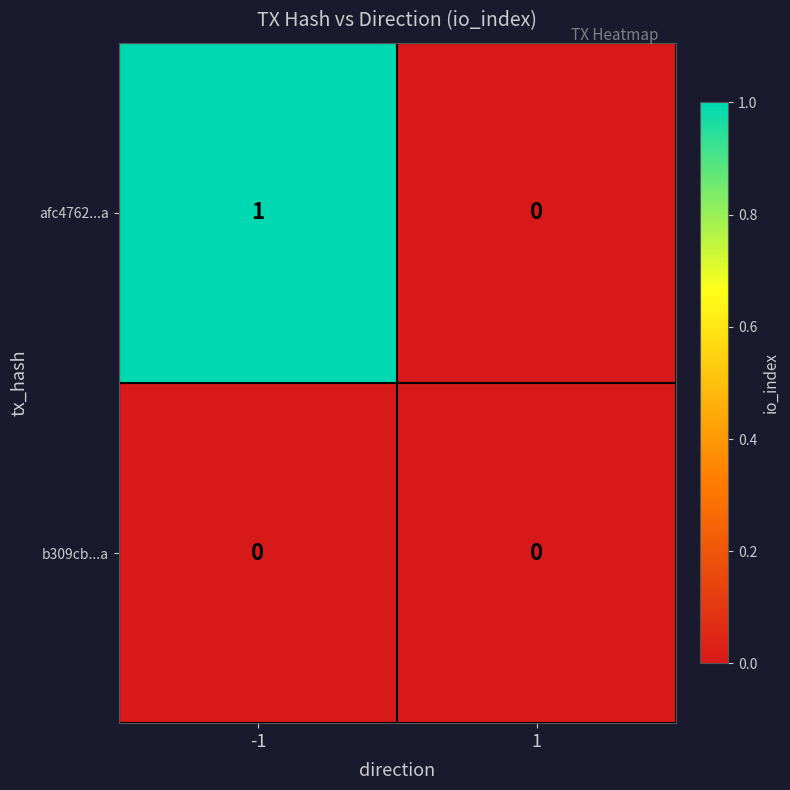

Which series changed the most between -1 and 1?

afc4762...a